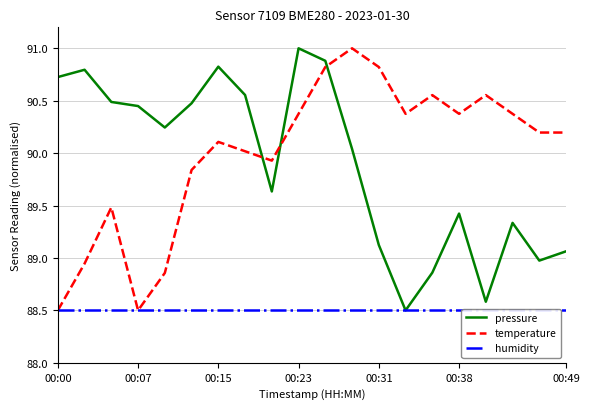

The pressure series shows 27.5 at 00:49. True or false?

False